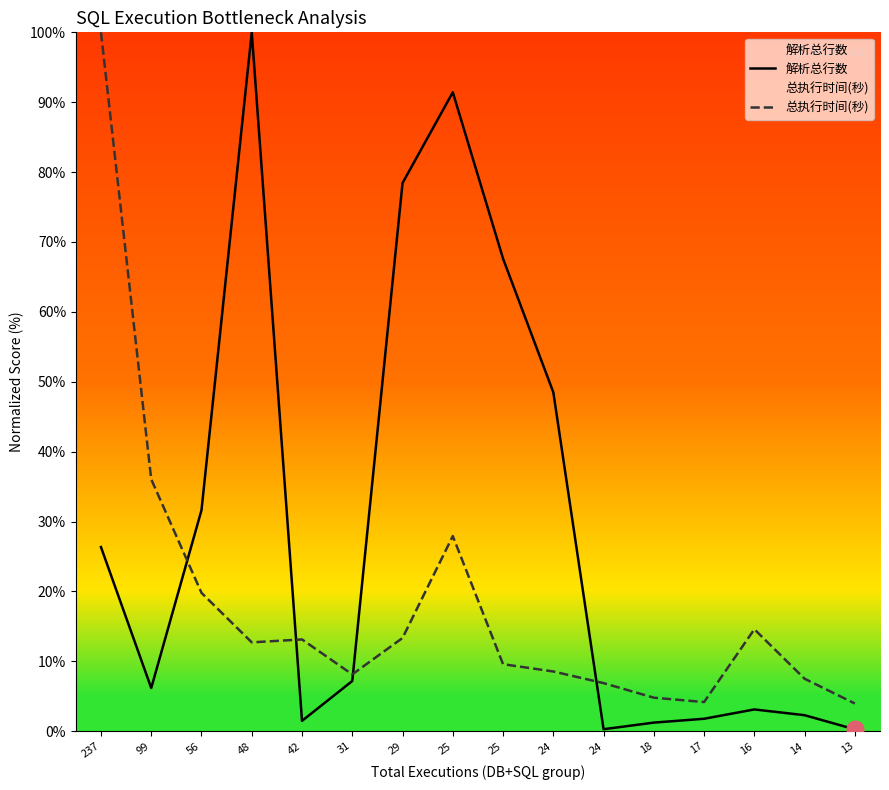

Which series has the largest range (max minus min)?

解析总行数